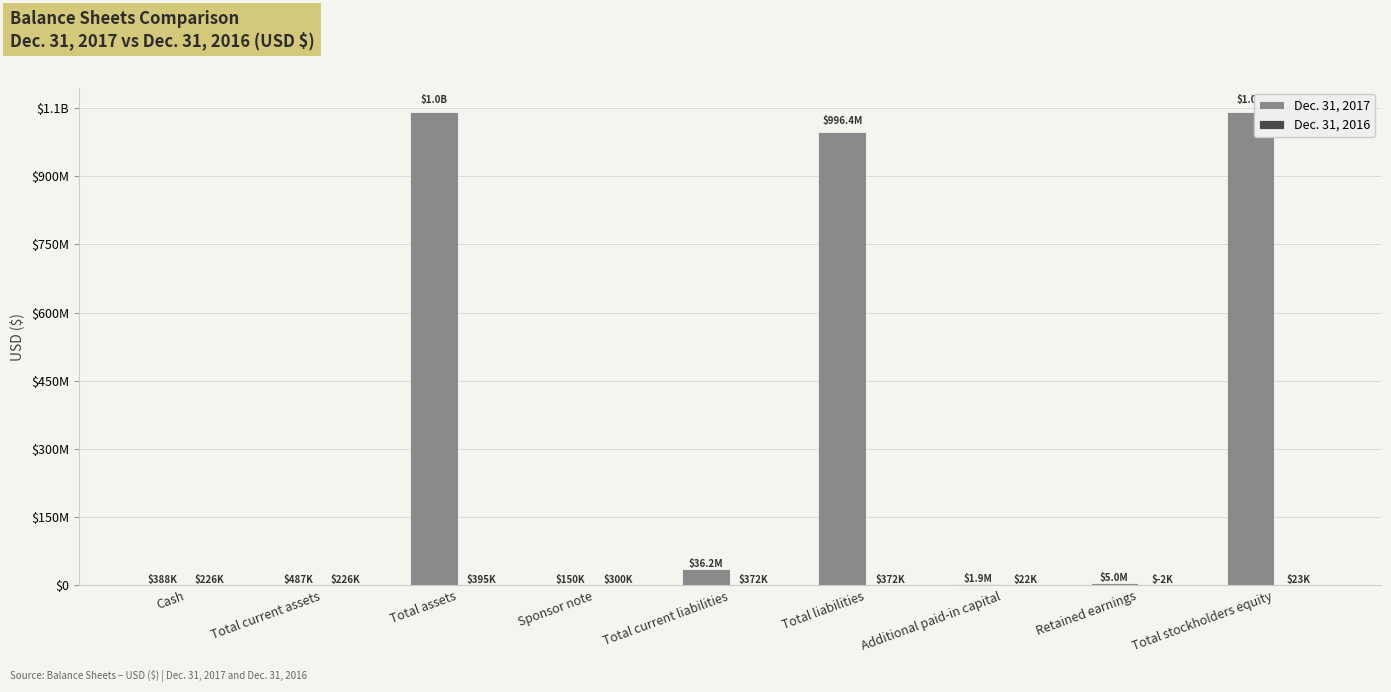

Read the Dec. 31, 2017 value at Additional paid-in capital.

1891405